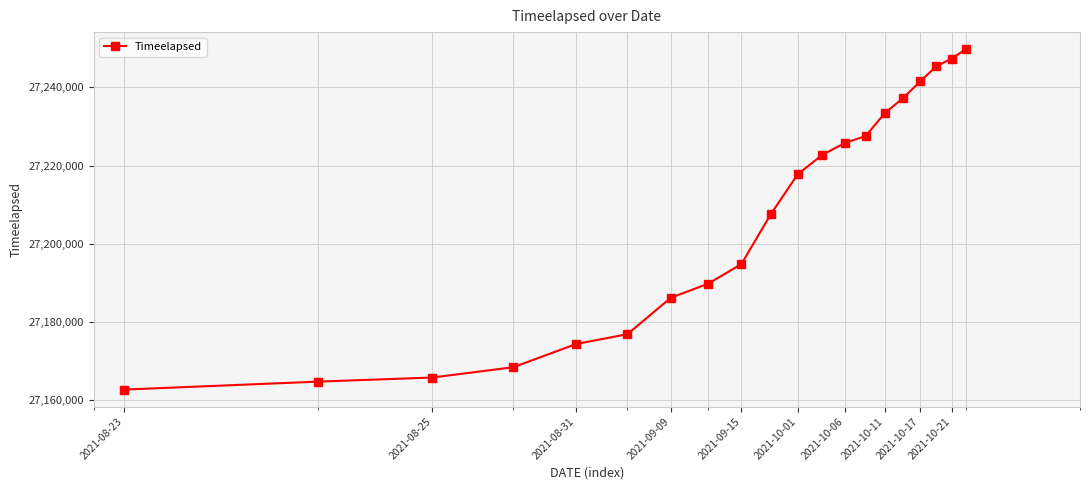

What is the sum of all values?

544139980